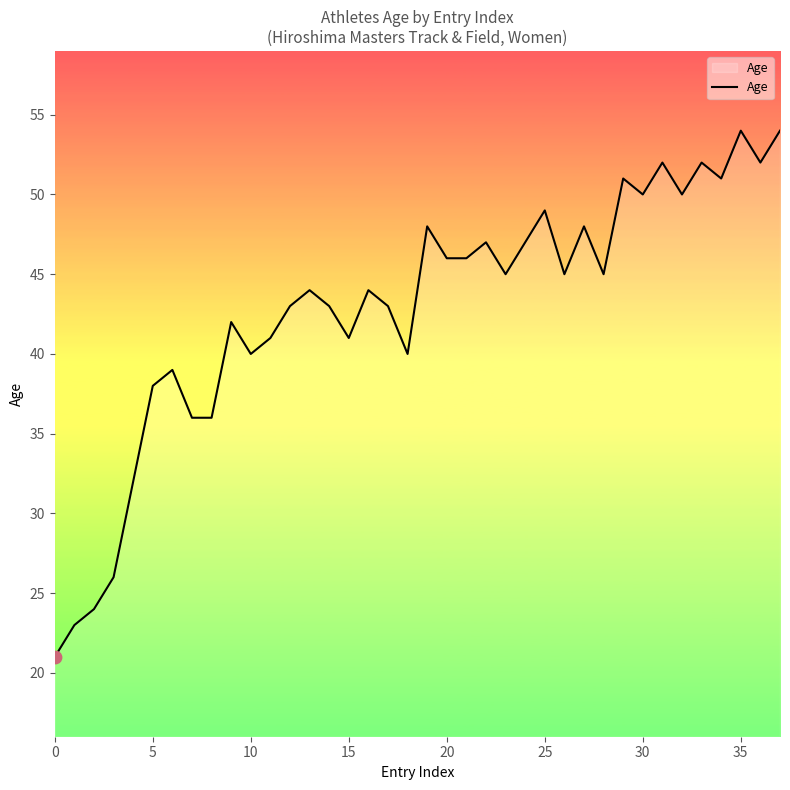

What is the smallest value displayed?

21